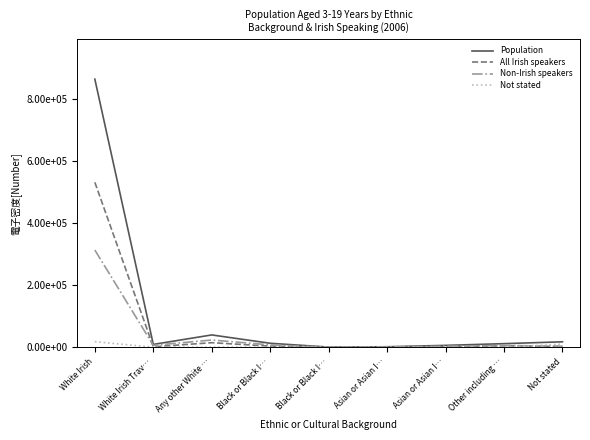

What is the total value across all series at Black or Black I…?

26820